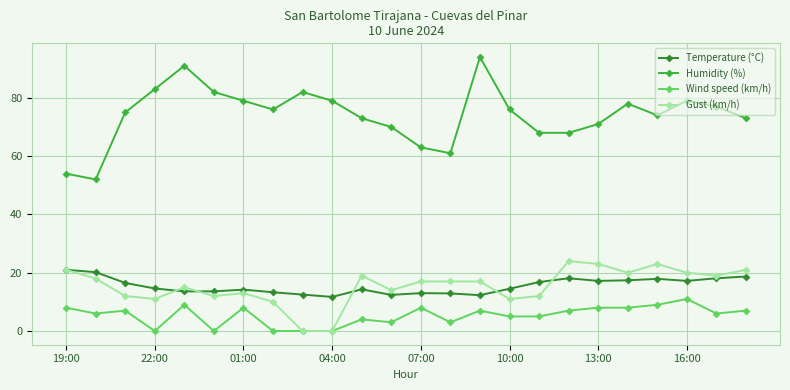

Which series has the largest total across all categories?

Humidity (%)